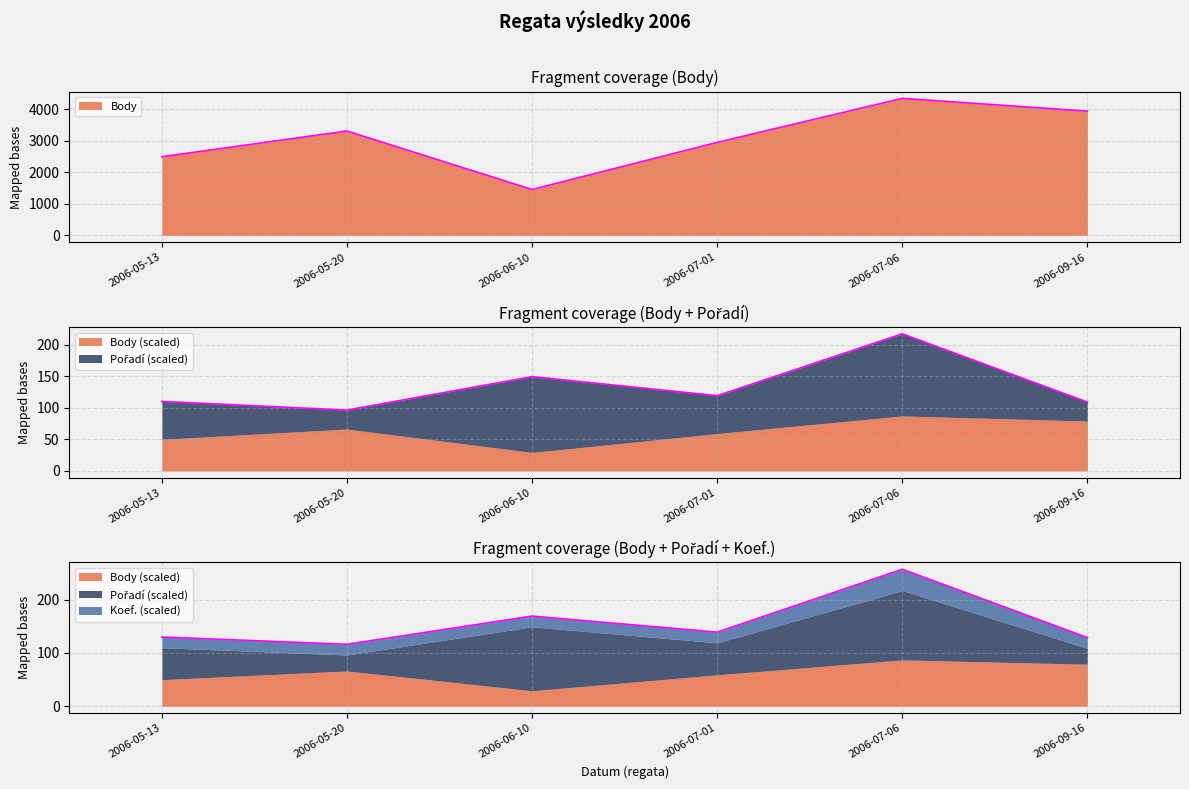

What is the lowest value of the Pořadí series?

3